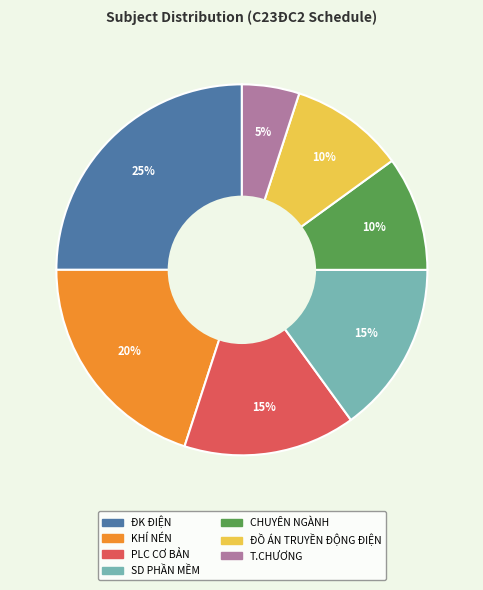

Does any single category account for the majority?

No